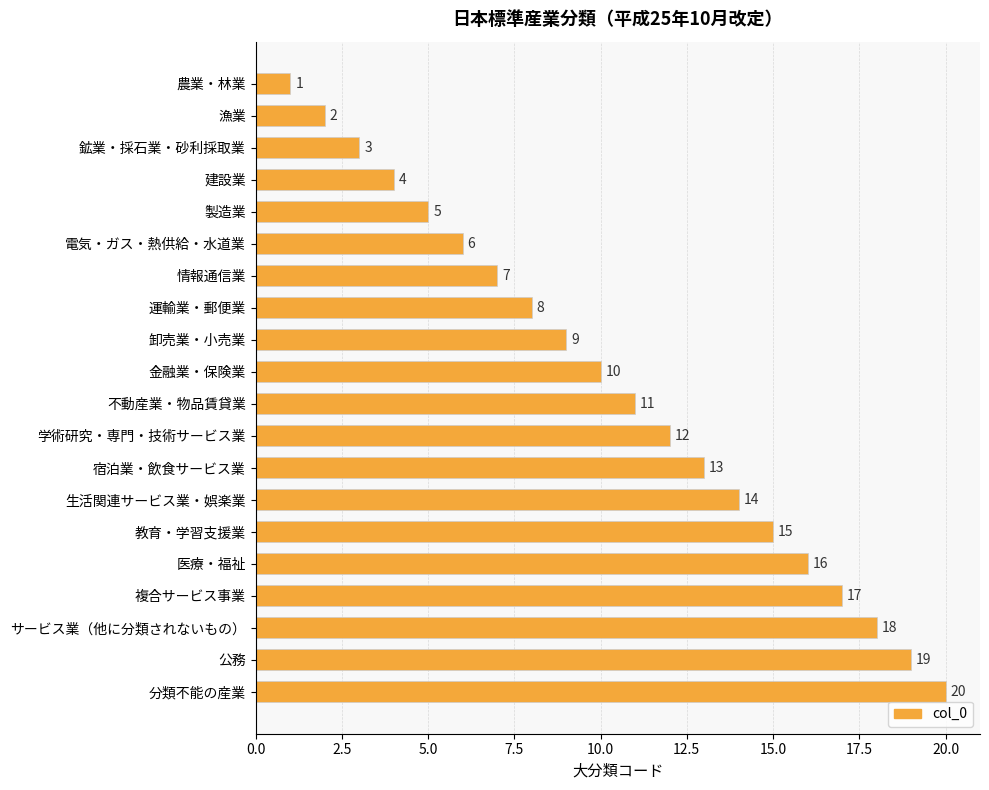

True or false: the data shows 2 at 農業・林業.

False